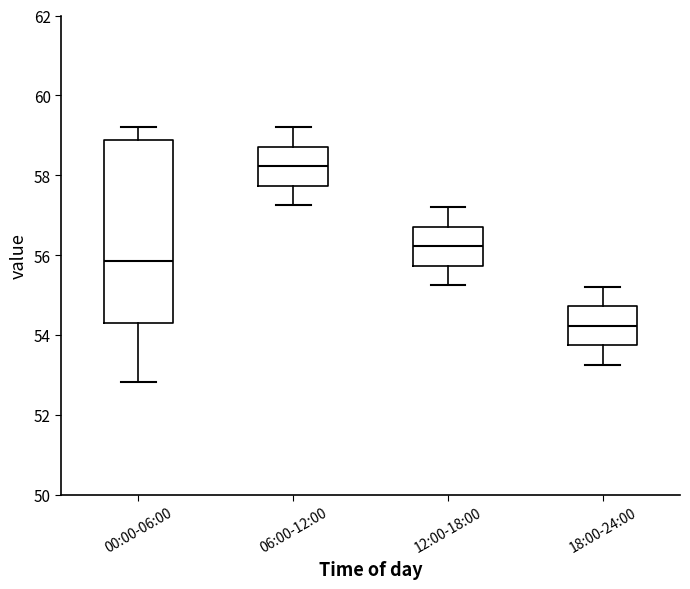

Reading left to right, read every box against the y-axis: the position of its median line, the range the box covers, and the ends of its whiskers. The values are not printed on the chart, so give them approximately, as read against the axis.

00:00-06:00: median 55.8, box 54.4 to 58.8, whiskers 52.8 to 59.2
06:00-12:00: median 58.2, box 57.8 to 58.8, whiskers 57.2 to 59.2
12:00-18:00: median 56.2, box 55.8 to 56.8, whiskers 55.2 to 57.2
18:00-24:00: median 54.2, box 53.8 to 54.8, whiskers 53.2 to 55.2